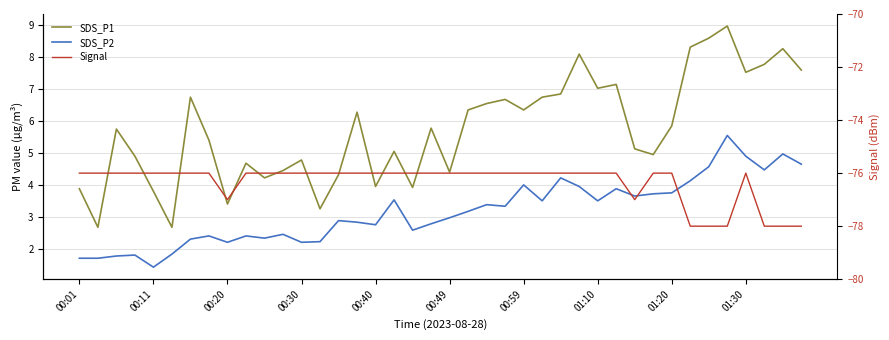

True or false: Signal has more than 2 interior local peaks.

False